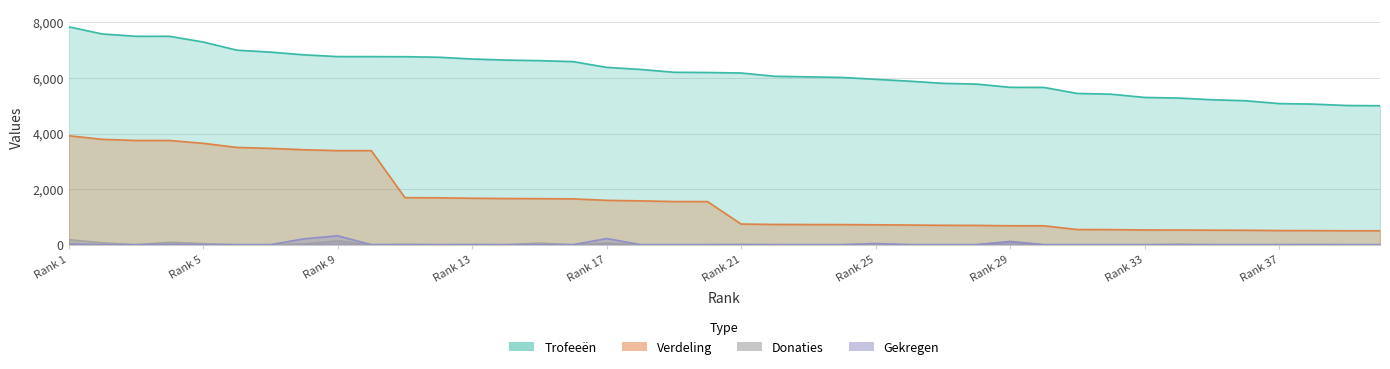

At how many categories does at least one series exceed 370?

40